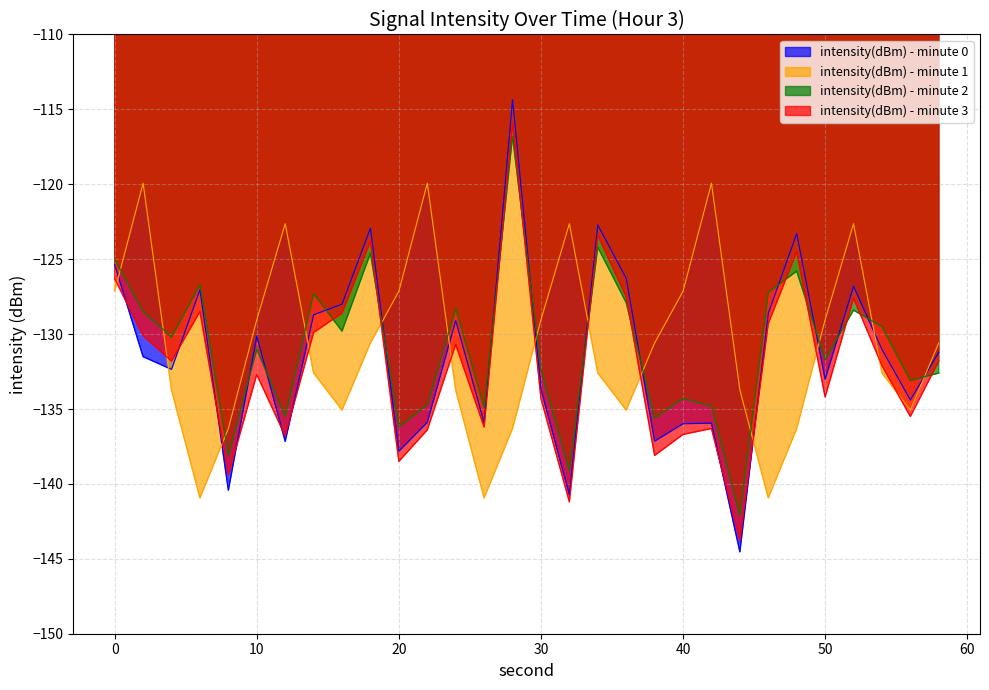

Reading left to right, transcribe all the data shown in this chart.

intensity(dBm) - minute 0: 0=-125.4	2=-131.5	4=-132.4	6=-127.0	8=-140.4	10=-130.1	12=-137.2	14=-128.7	16=-128.0	18=-122.9	20=-137.8	22=-135.9	24=-129.1	26=-135.9	28=-114.4	30=-133.7	32=-140.7	34=-122.7	36=-126.3	38=-137.1	40=-136.0	42=-135.9	44=-144.5	46=-128.6	48=-123.3	50=-133.0	52=-126.8	54=-131.0	56=-134.4	58=-131.2
intensity(dBm) - minute 1: 0=-127.1	2=-119.9	4=-133.7	6=-140.9	8=-136.3	10=-129.0	12=-122.6	14=-132.6	16=-135.1	18=-130.6	20=-127.1	22=-119.9	24=-133.7	26=-140.9	28=-136.3	30=-129.0	32=-122.6	34=-132.6	36=-135.1	38=-130.6	40=-127.1	42=-119.9	44=-133.7	46=-140.9	48=-136.3	50=-129.0	52=-122.6	54=-132.6	56=-135.1	58=-130.6
intensity(dBm) - minute 2: 0=-125.0	2=-128.5	4=-130.2	6=-126.7	8=-138.1	10=-131.0	12=-135.5	14=-127.3	16=-129.8	18=-124.6	20=-136.2	22=-134.7	24=-128.3	26=-134.9	28=-116.8	30=-132.4	32=-139.1	34=-124.2	36=-127.9	38=-135.6	40=-134.3	42=-134.8	44=-142.1	46=-127.2	48=-125.8	50=-131.7	52=-128.4	54=-129.5	56=-133.1	58=-132.6
intensity(dBm) - minute 3: 0=-126.3	2=-130.1	4=-131.8	6=-128.5	8=-139.4	10=-132.7	12=-136.8	14=-129.9	16=-128.6	18=-123.8	20=-138.5	22=-136.4	24=-130.7	26=-136.2	28=-115.9	30=-134.3	32=-141.2	34=-123.4	36=-127.5	38=-138.1	40=-136.7	42=-136.3	44=-143.8	46=-129.3	48=-124.5	50=-134.2	52=-127.6	54=-132.1	56=-135.5	58=-131.8